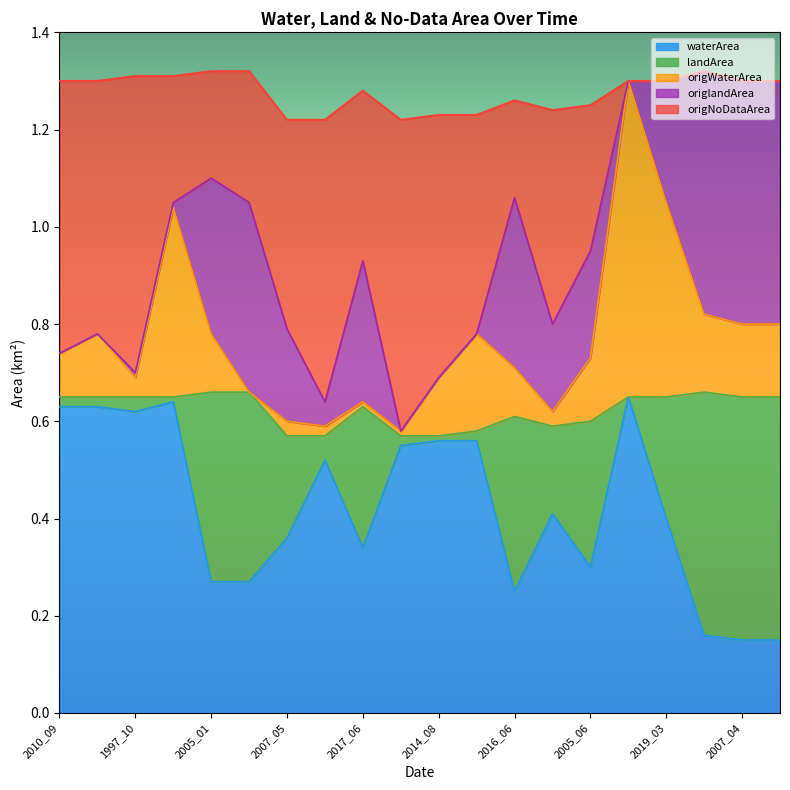

What is the label of the 1st point from the right?

2017_04